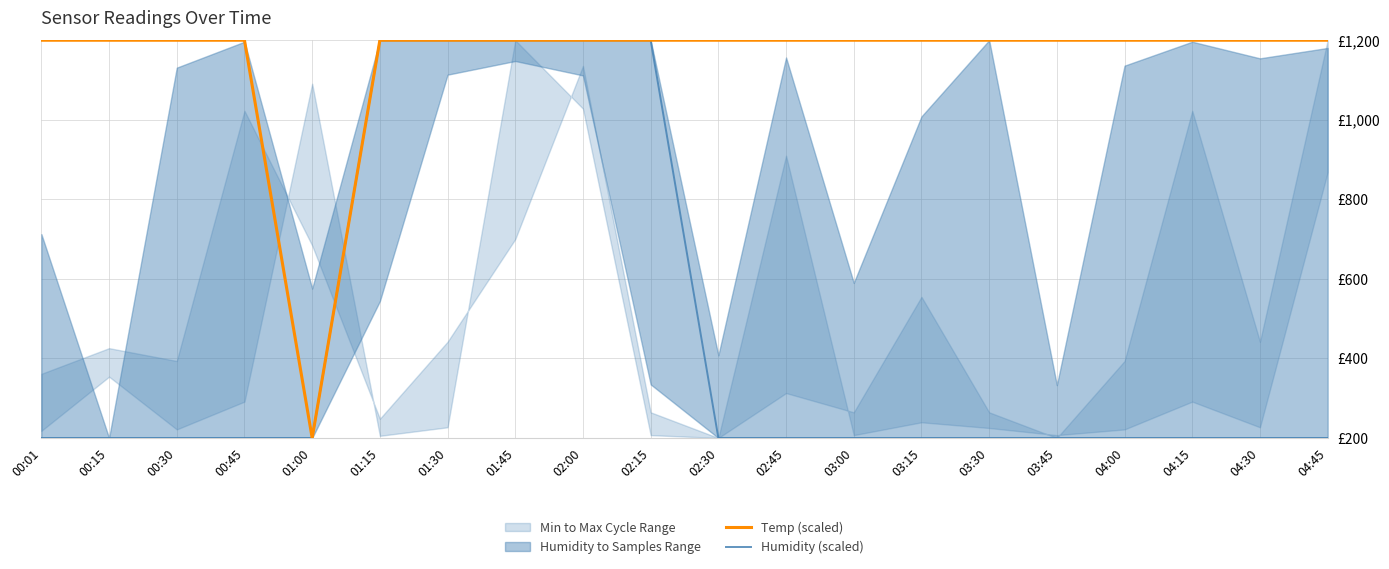

Does the chart have visible grid lines?

Yes